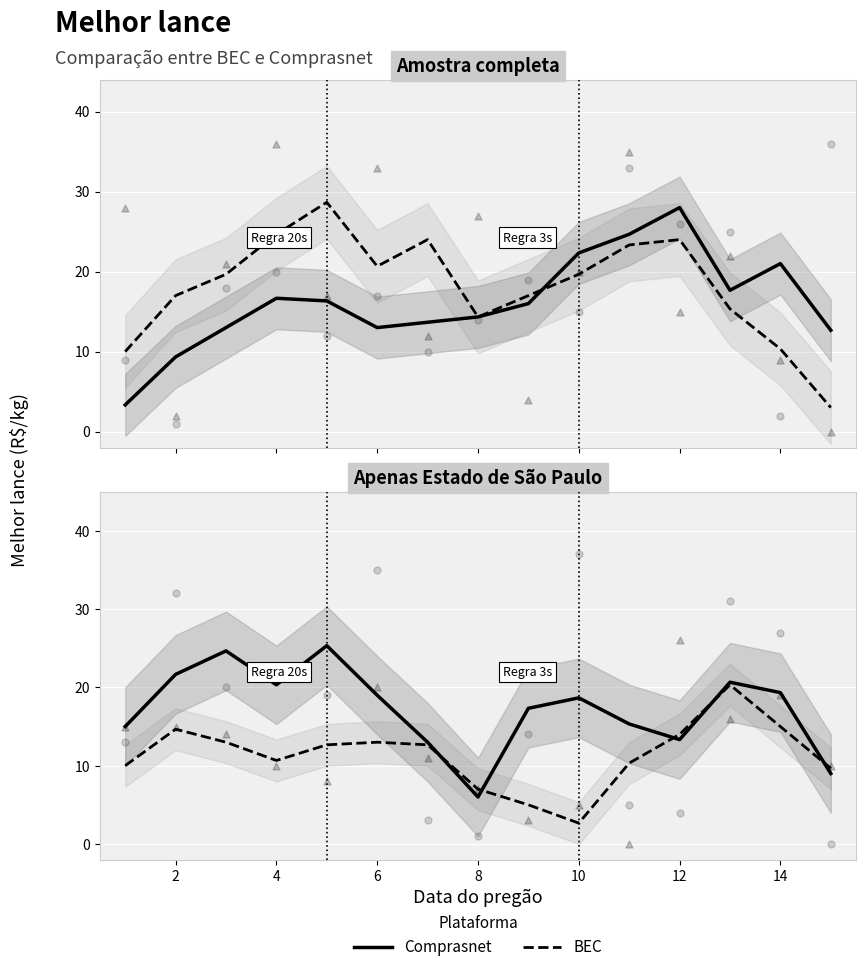

Which series contains the highest Y value?

Comprasnet